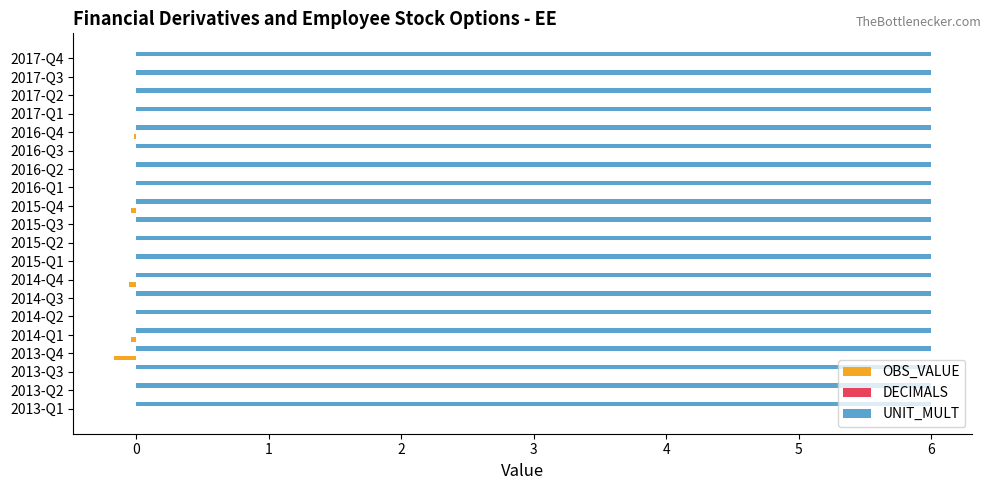

Is the value of OBS_VALUE at 2016-Q1 greater than the value of UNIT_MULT at 2014-Q1?

No